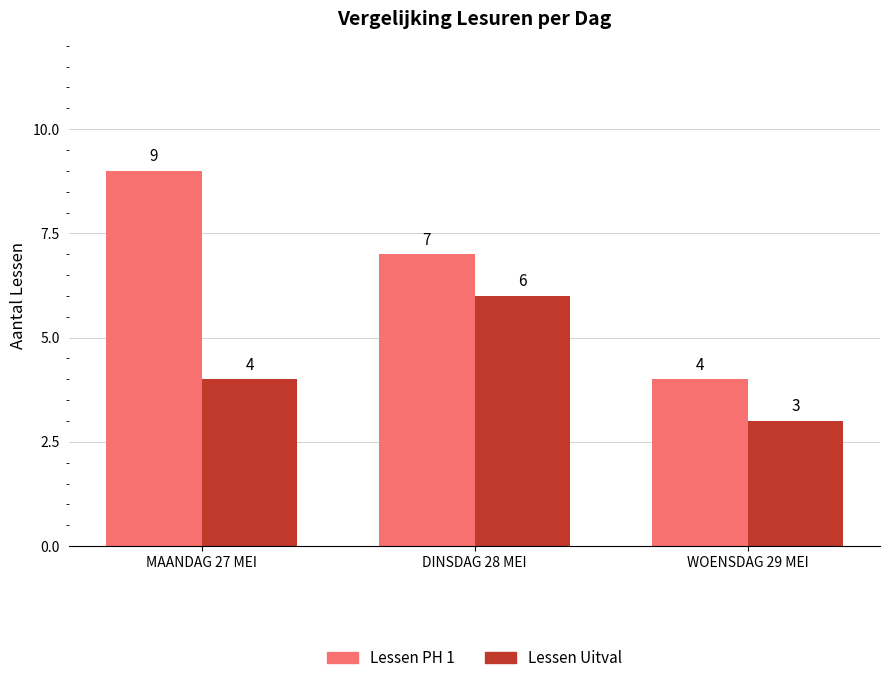

What are all the series names shown in the legend?

Lessen PH 1, Lessen Uitval